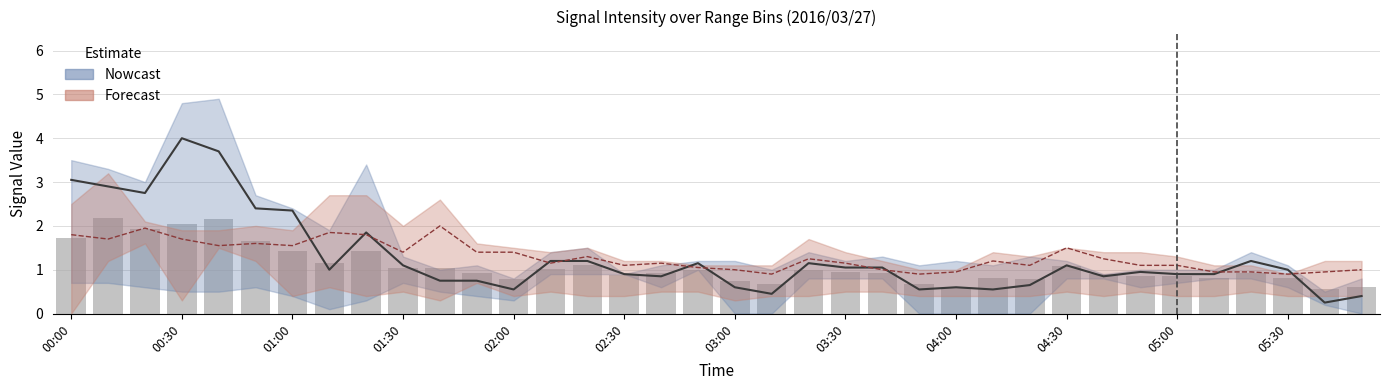

How many data points does each series have?

36